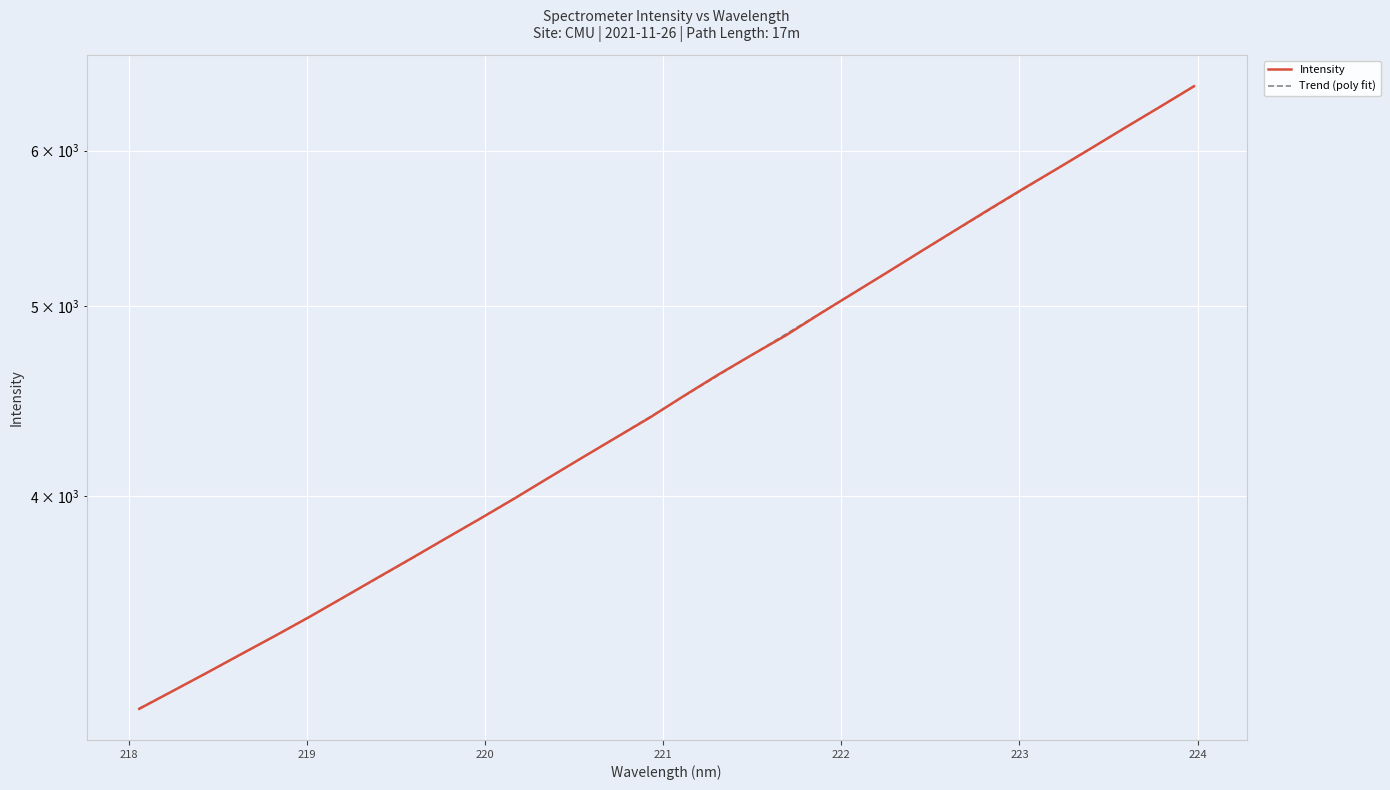

Reading left to right, list all the values displayed in this chart.

Intensity: 3115.9	3182.9	3251.6	3323.1	3395.4	3471.1	3551.7	3634.5	3718.5	3805.8	3894.0	3986.5	4084.2	4183.3	4283.5	4385.9	4499.0	4611.7	4720.9	4830.2	4954.3	5077.4	5203.5	5334.5	5467.2	5603.1	5740.2	5877.1	6019.5	6166.8	6315.3	6469.9
Trend (poly fit): 3117.9	3183.1	3251.2	3321.9	3395.4	3471.7	3550.7	3632.5	3717.2	3804.6	3894.9	3988.1	4084.0	4182.9	4284.7	4389.3	4496.9	4607.4	4720.9	4837.3	4956.7	5079.1	5204.5	5332.9	5464.4	5598.8	5736.4	5877.0	6020.7	6167.5	6317.4	6470.4